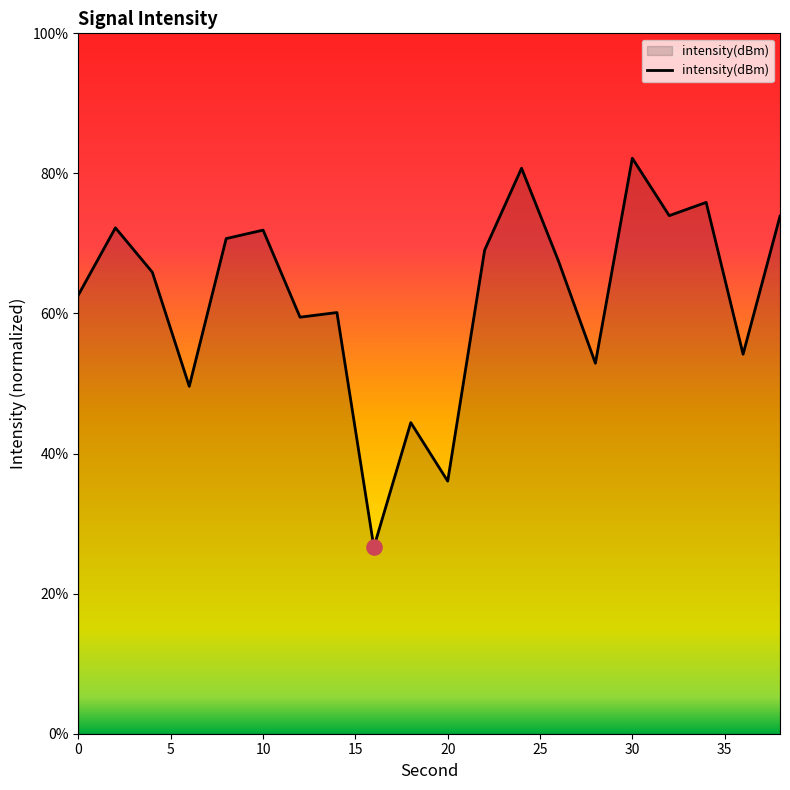

What is the difference between the maximum and minimum values?

55.5